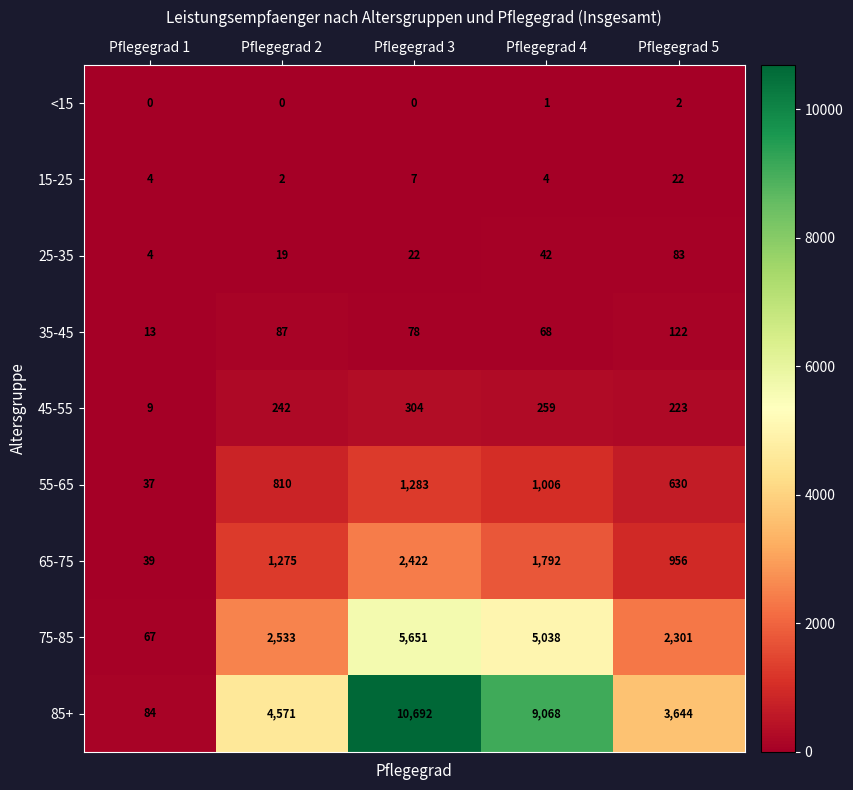

Count the <15 values in the range 0 to 1.

4